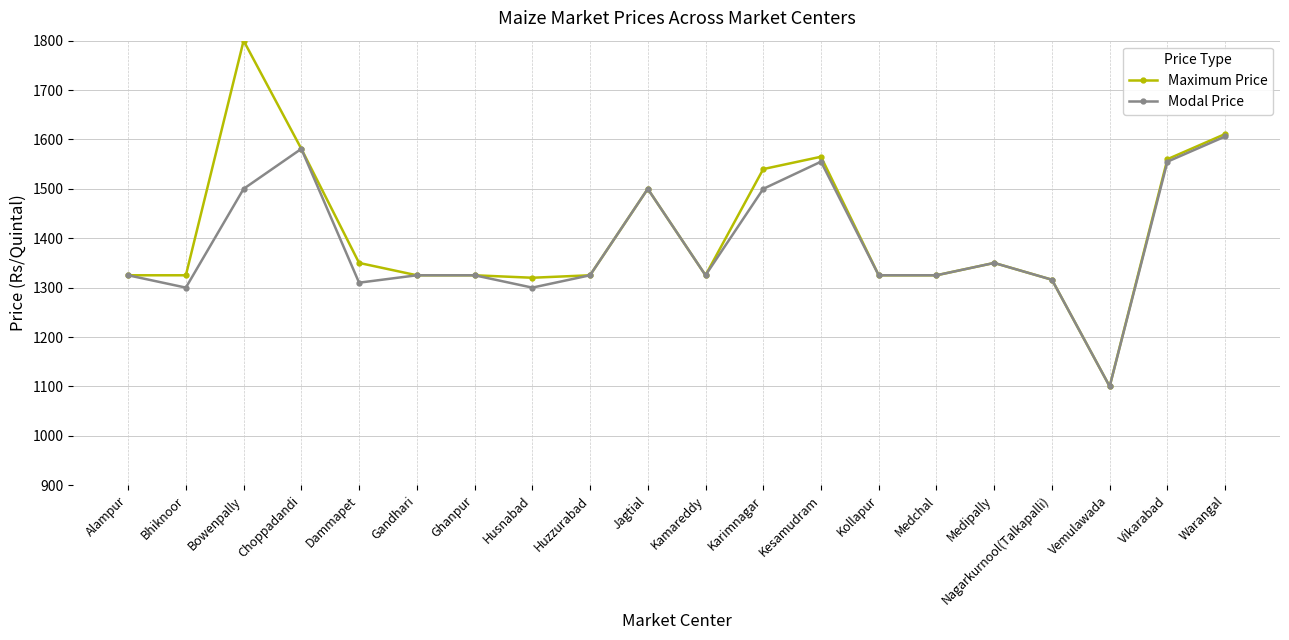

True or false: Modal Price has more than 1 interior local peaks.

True